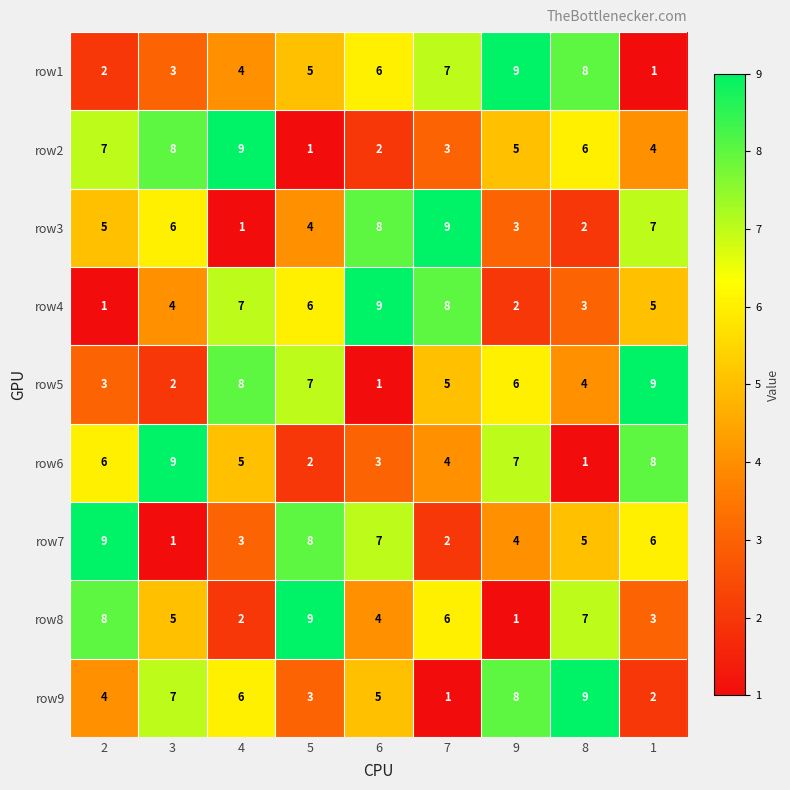

The row7 series shows 2 at 7. True or false?

True